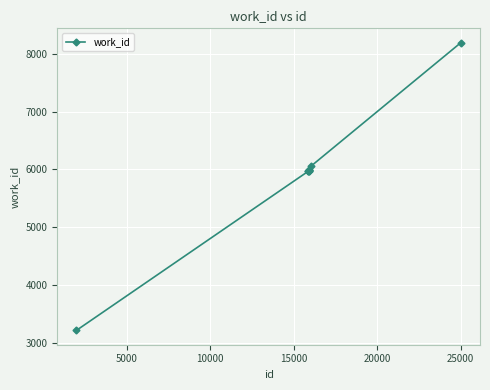

What is the average value?

5931